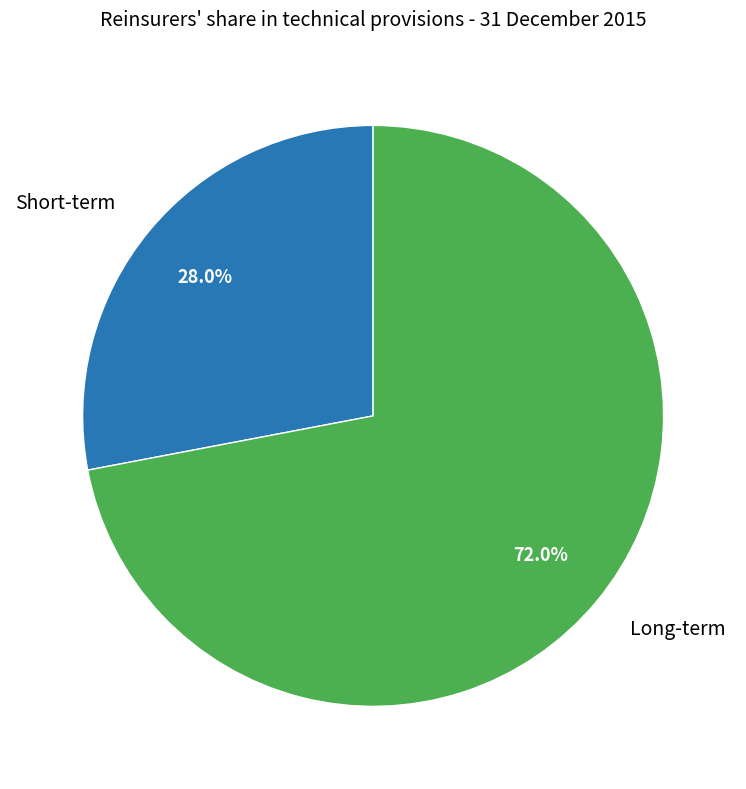

The Long-term slice represents 72% of the pie. True or false?

True